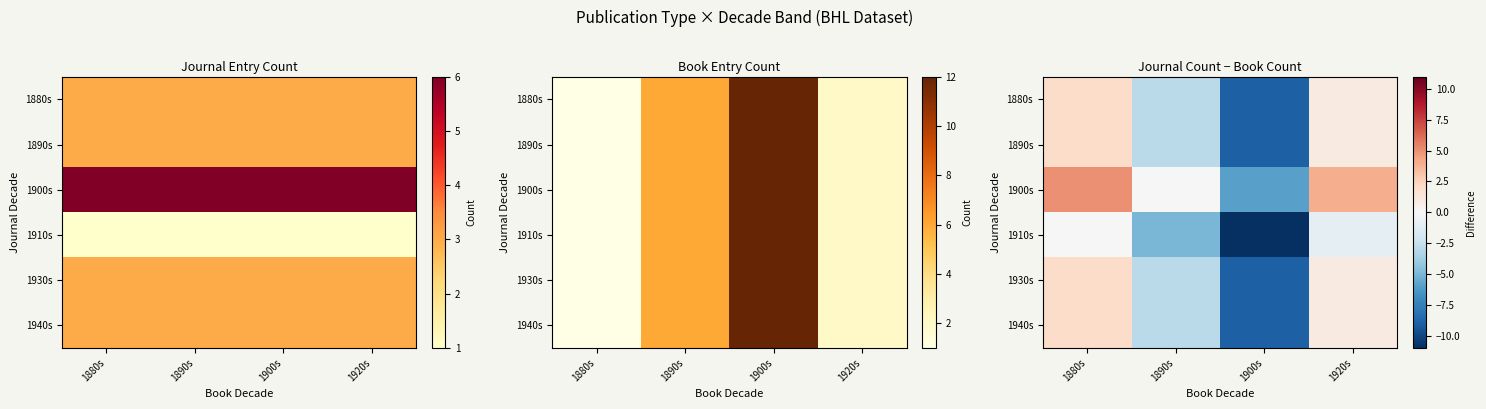

Rank the series by their maximum value, from highest to lowest.

1900s, 1880s, 1890s, 1930s, 1940s, 1910s